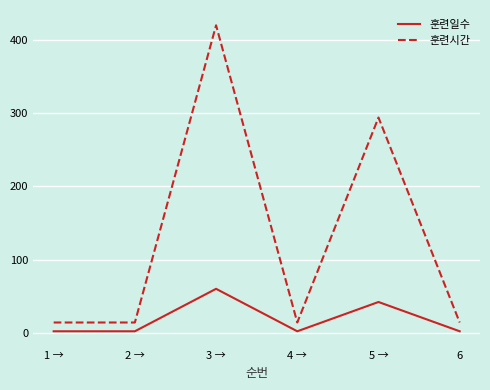

Between 5 → and 6, which series saw the biggest shift?

훈련시간